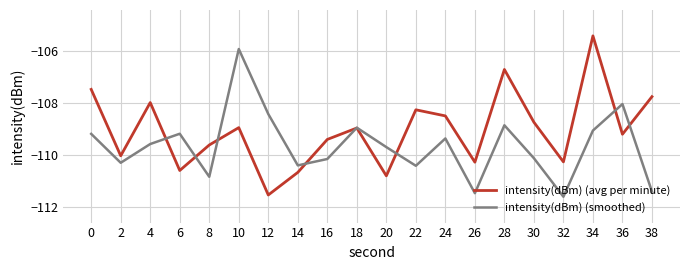

Rank the series by their maximum value, from highest to lowest.

intensity(dBm) (avg per minute), intensity(dBm) (smoothed)